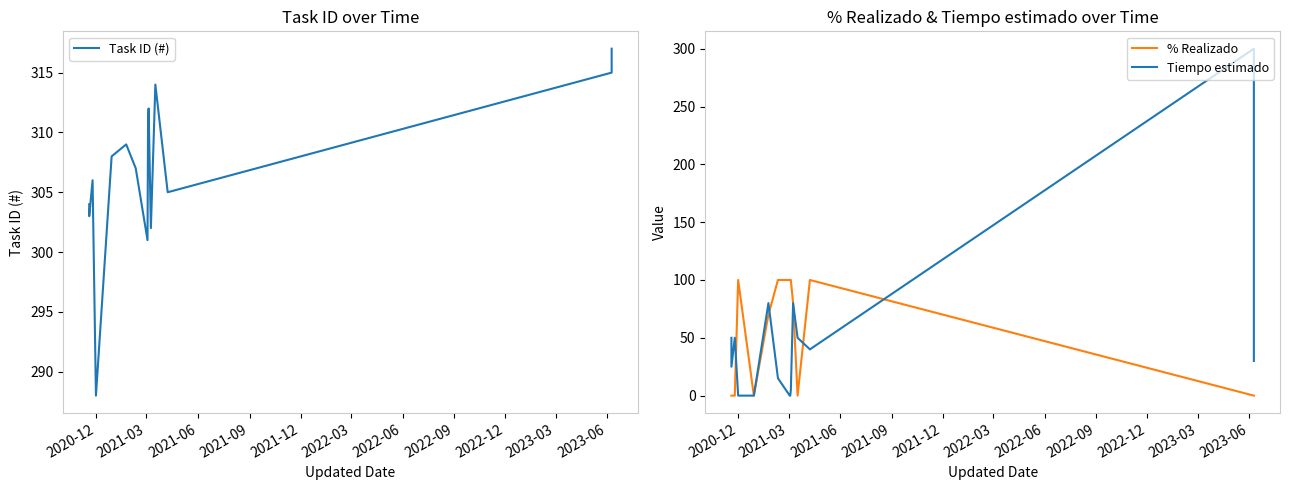

What is the value of the Task ID (#) point at the 11th from the left?

302